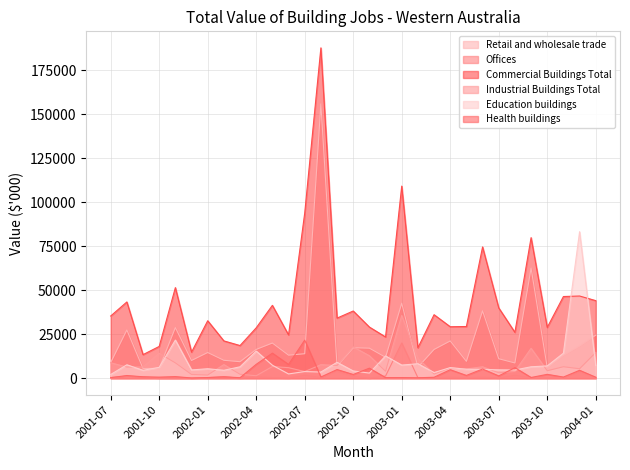

What is the label of the 3rd point from the right?

2003-11